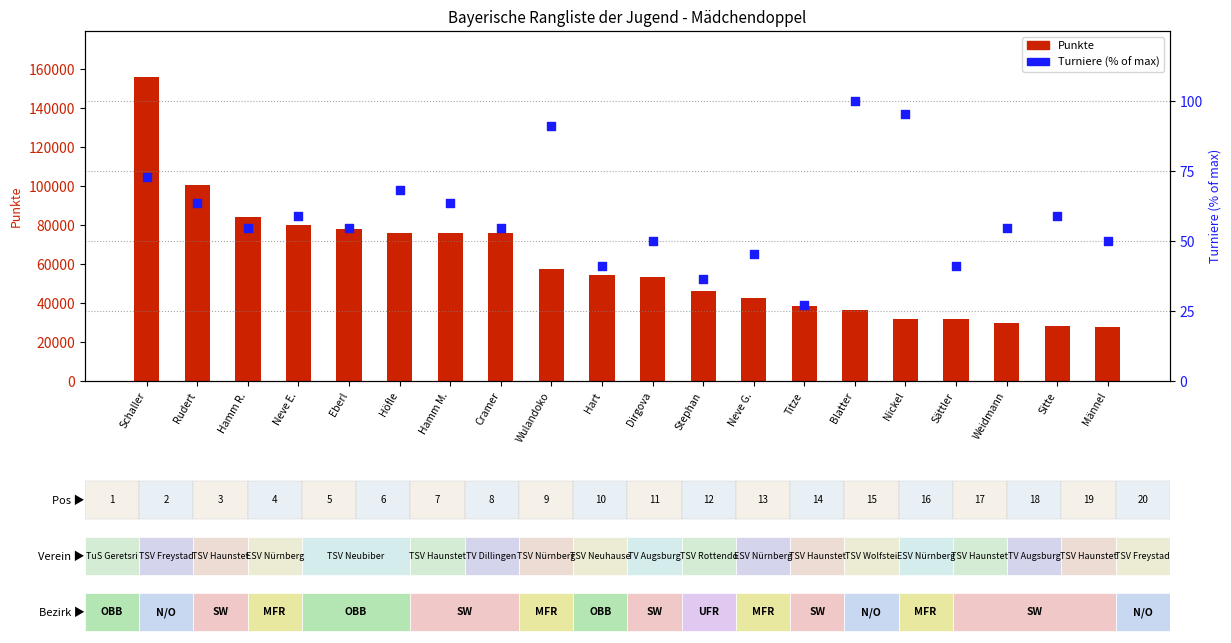

Which series contains the lowest Y value?

Turniere (% of max)